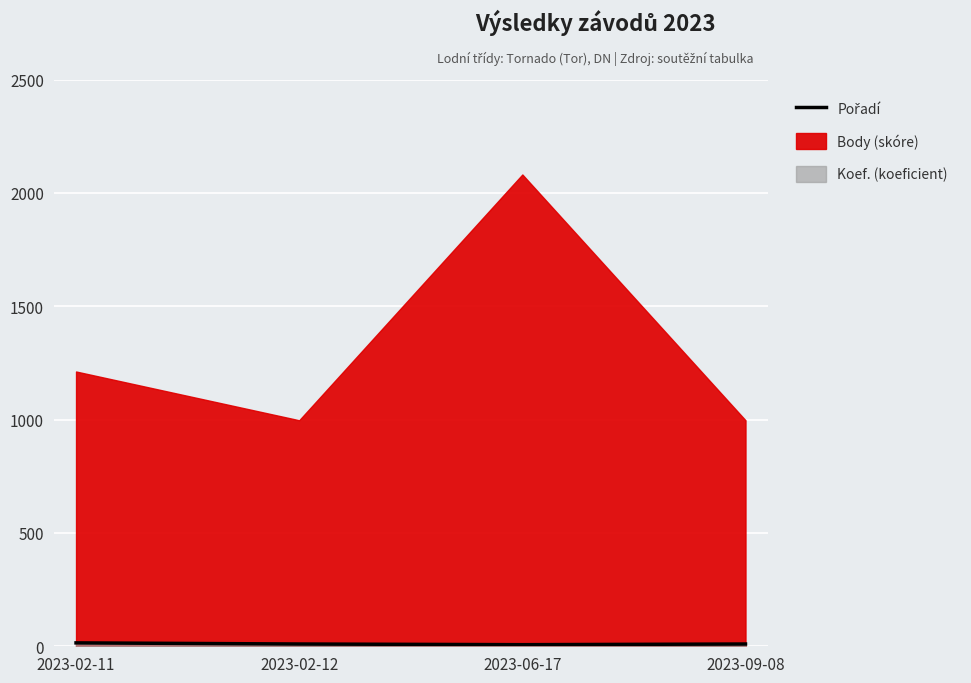

Is it true that the value at 2023-02-12 is 10?

True